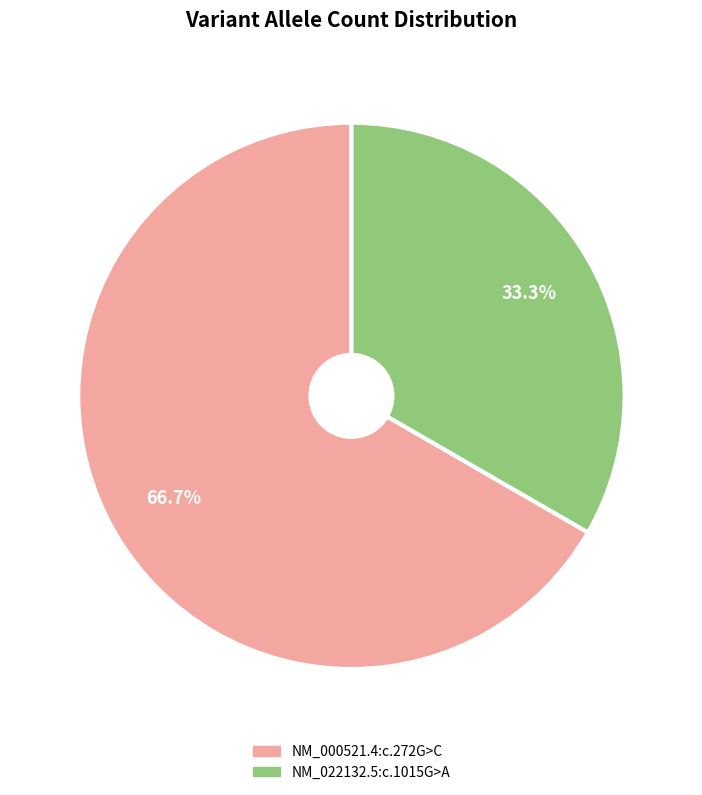

What is the total percentage of NM_022132.5:c.1015G>A and NM_000521.4:c.272G>C?

100.0%